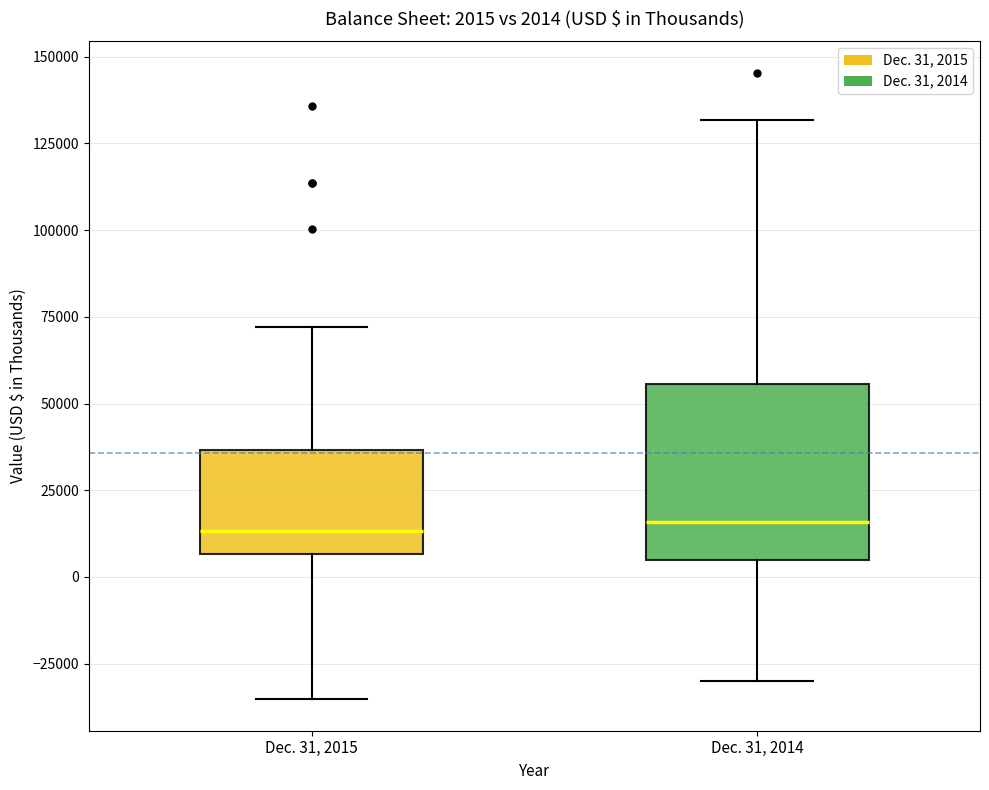

Which box is the tallest, from its lower edge to its upper edge?

Dec. 31, 2014